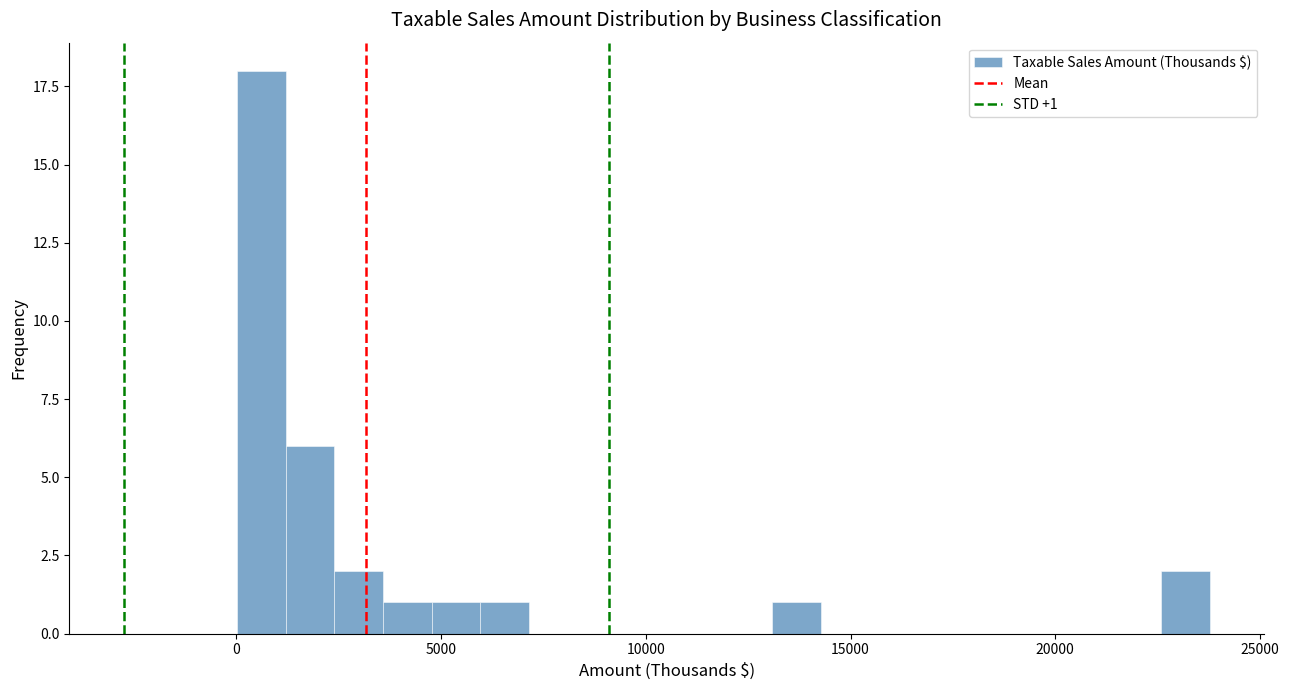

Read against the x-axis, roughly where is the centre of the tallest bar?

500